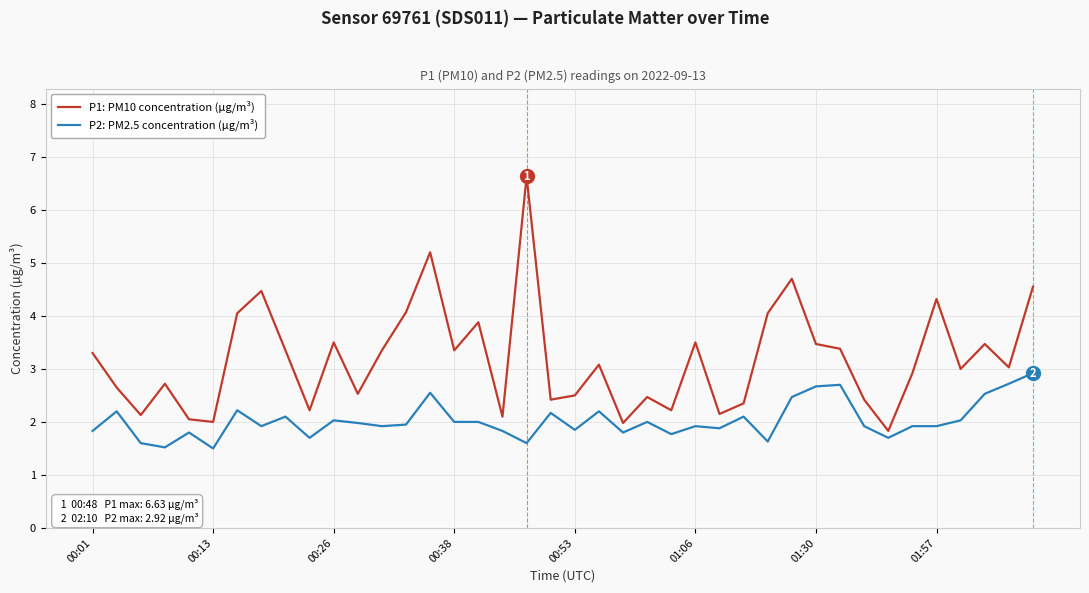

Does the chart display data point markers on the line(s)?

No